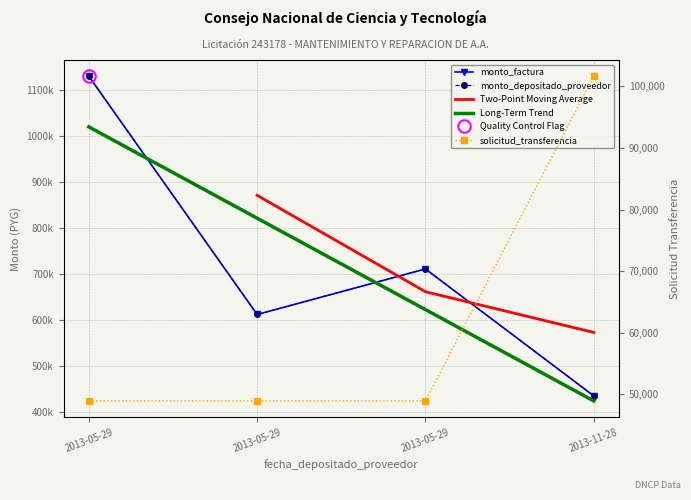

The value of monto_depositado_proveedor at 2013-05-29 is 1027950. True or false?

False